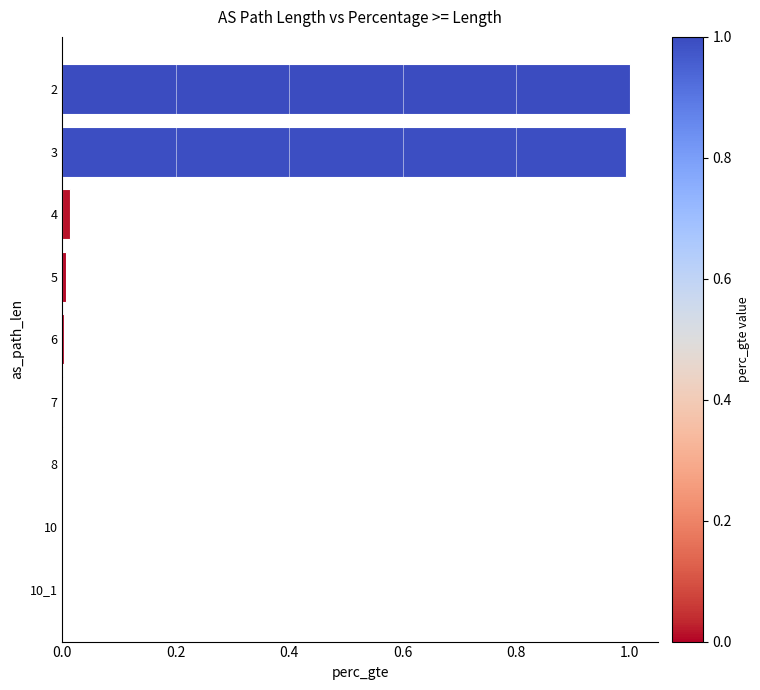

What is the sum of all values?

2.0